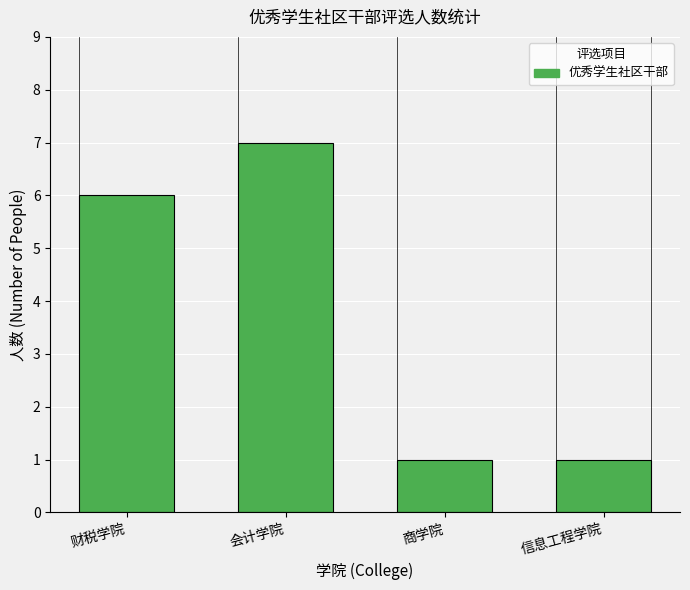

The value at 信息工程学院 is 1. True or false?

True